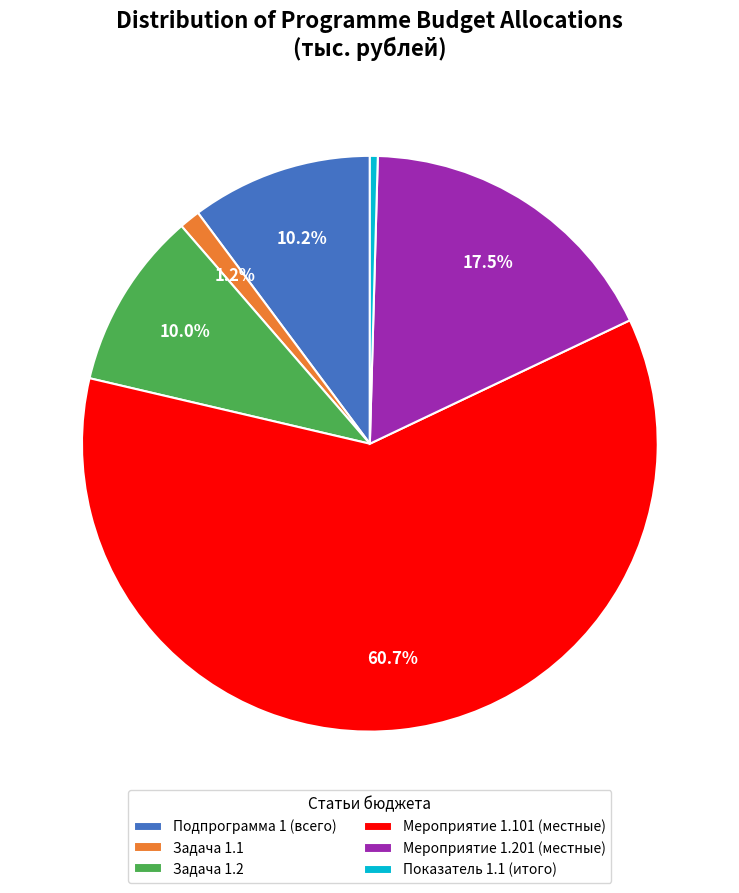

Is the sum of Мероприятие 1.201 (местные) and Задача 1.2 greater than half?

No